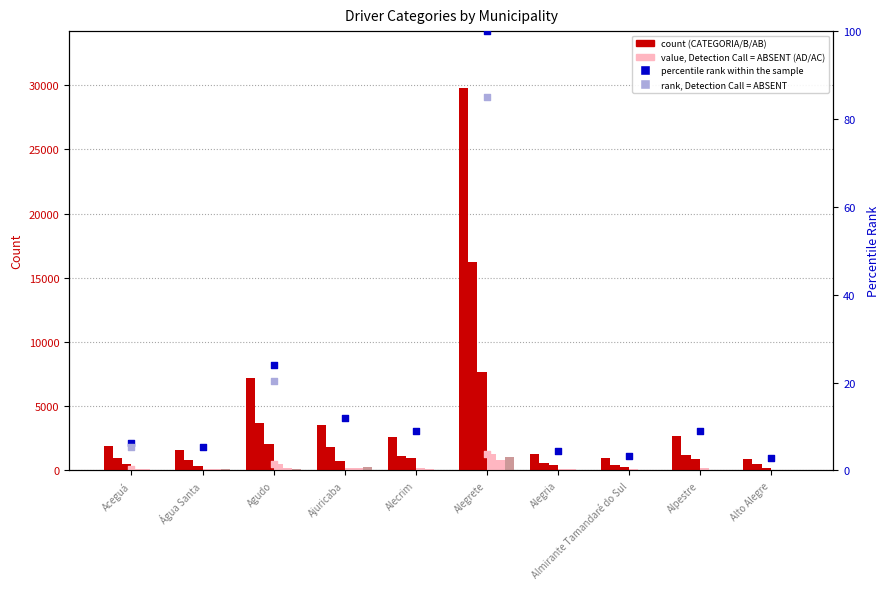

Is the value of B at Alegria greater than the value of C at Alegria?

Yes